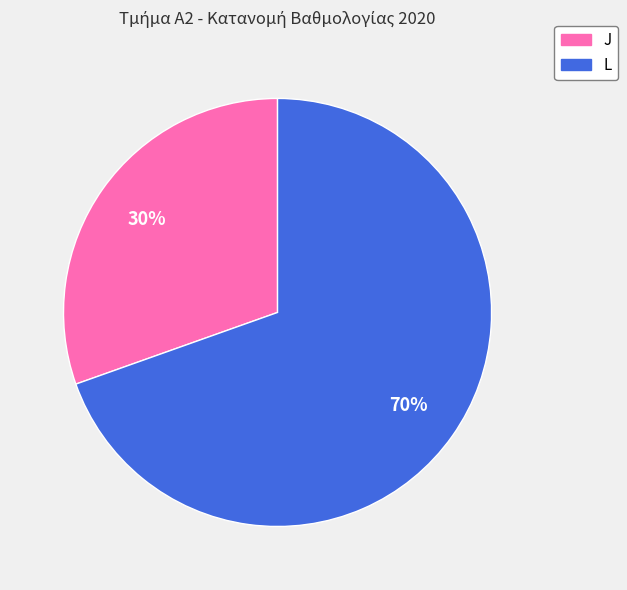

How many segments does this pie chart have?

2